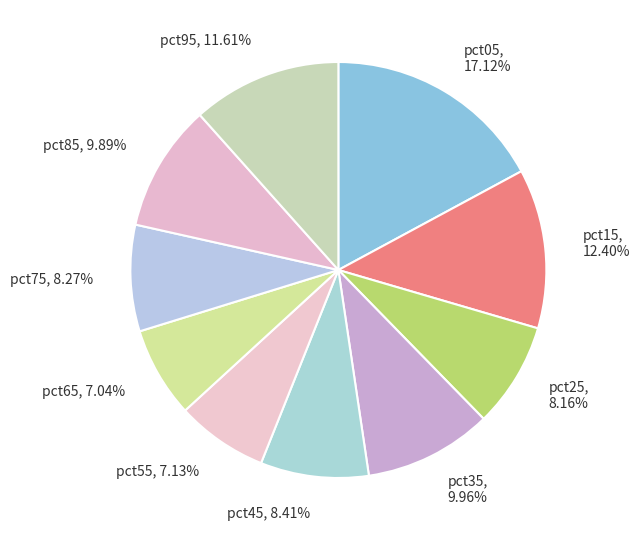

To the nearest percent, what is the difference between the pct85 and pct05 slice percentages?

7%